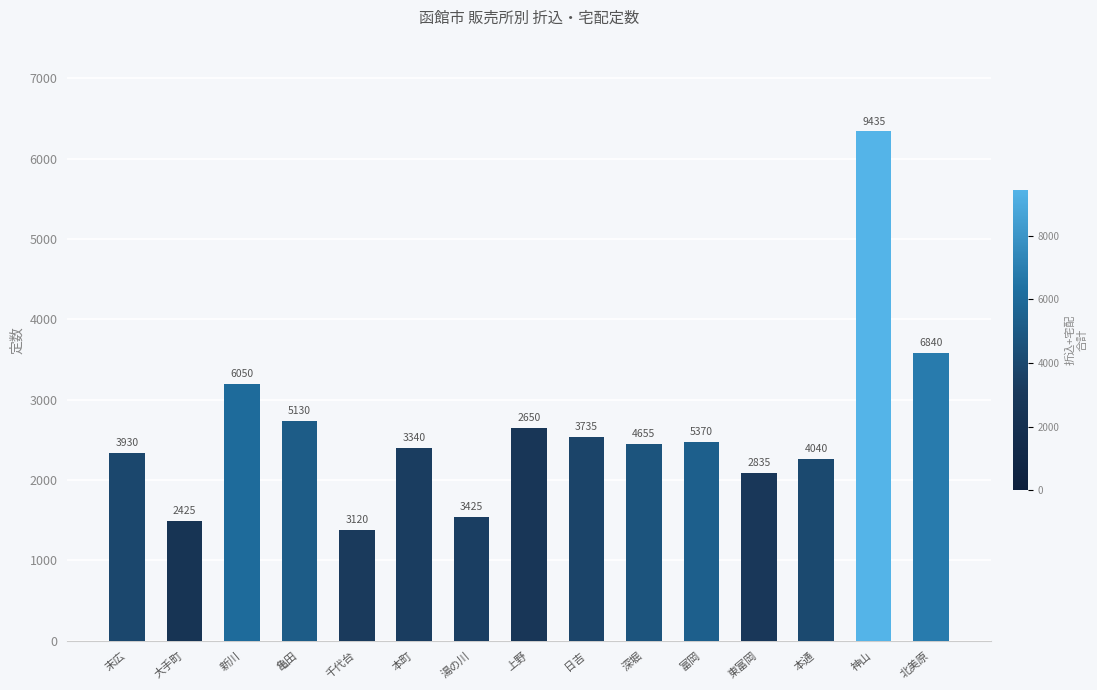

How many bars are there in total?

15